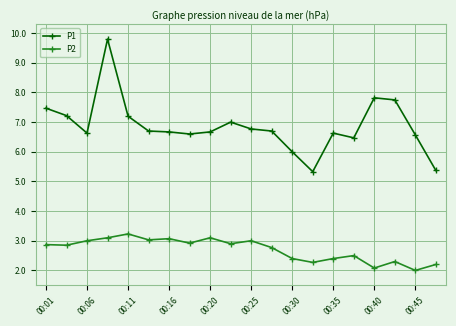

What is the maximum value shown in the chart?

9.8